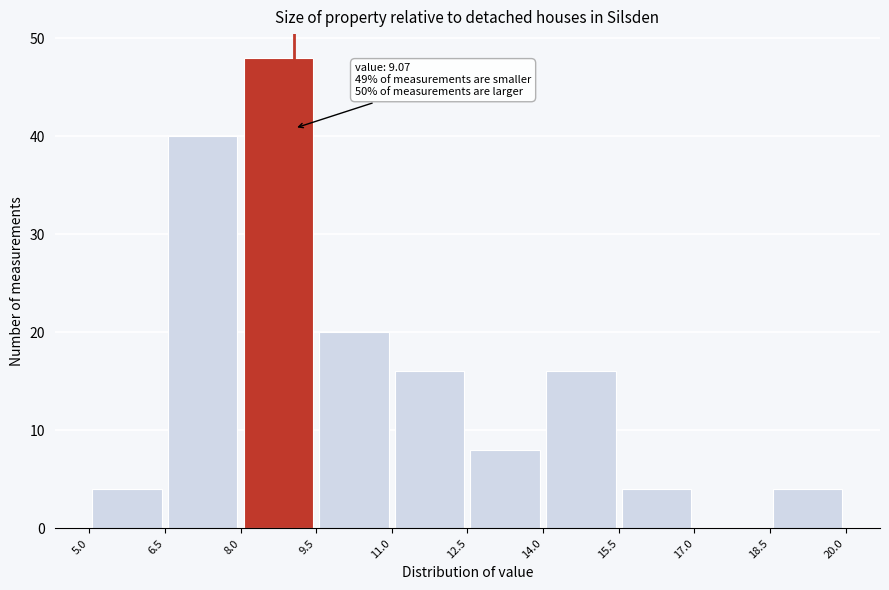

Which range on the x-axis has the tallest bar?

8.0 to 9.5